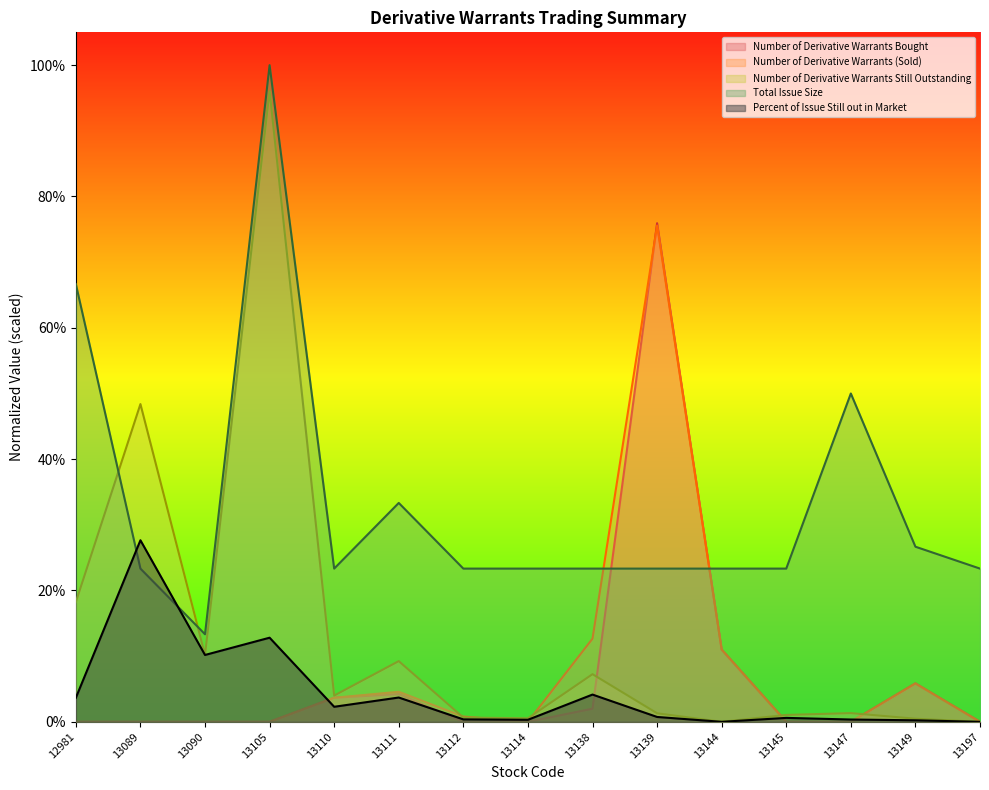

What is the difference between the maximum and minimum values in the Number of Derivative Warrants (Sold) series?

0.8